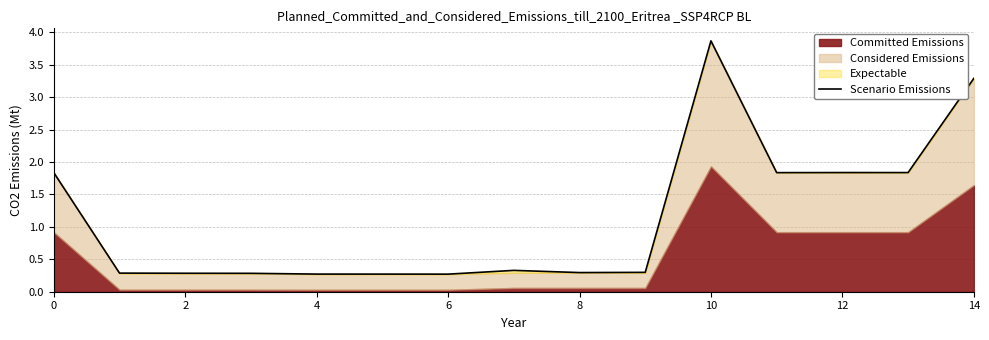

Which label corresponds to the largest value in the chart?

10